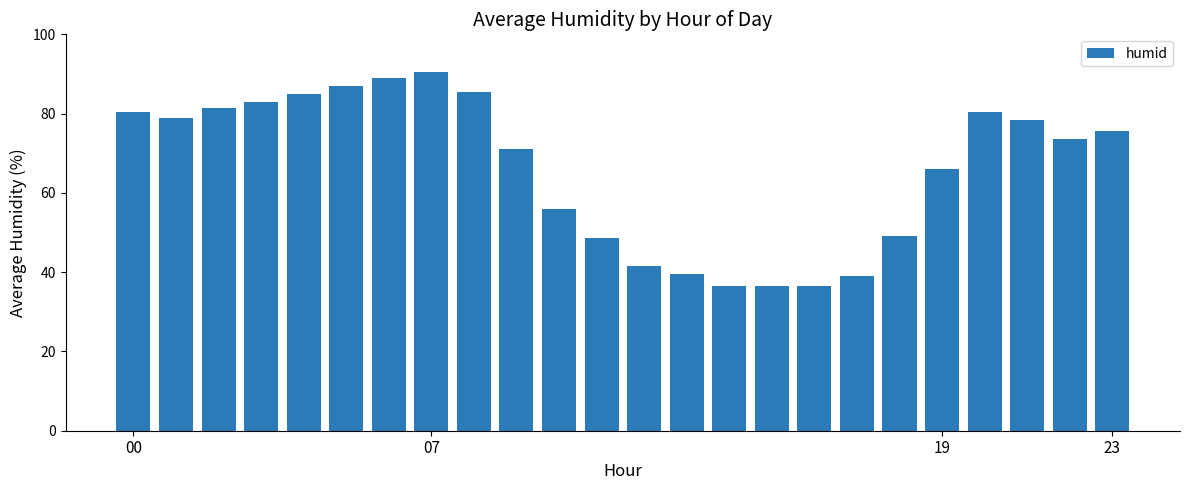

What is the greatest value displayed?

90.5